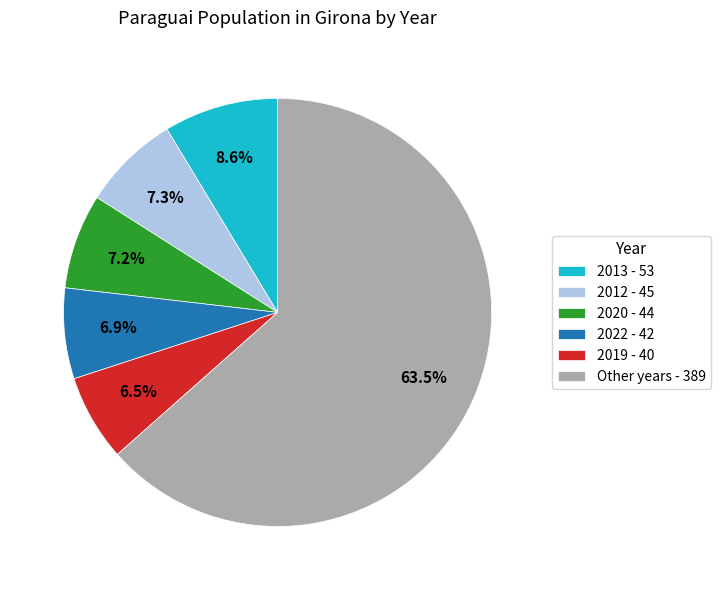

Which slice is the largest?

Other years - 389